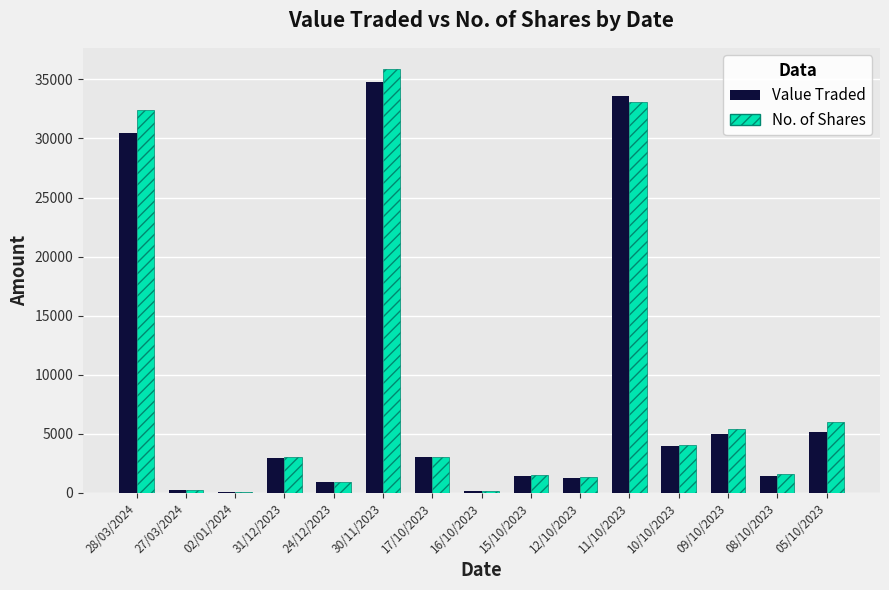

At which category does the chart reach its peak across all series?

30/11/2023